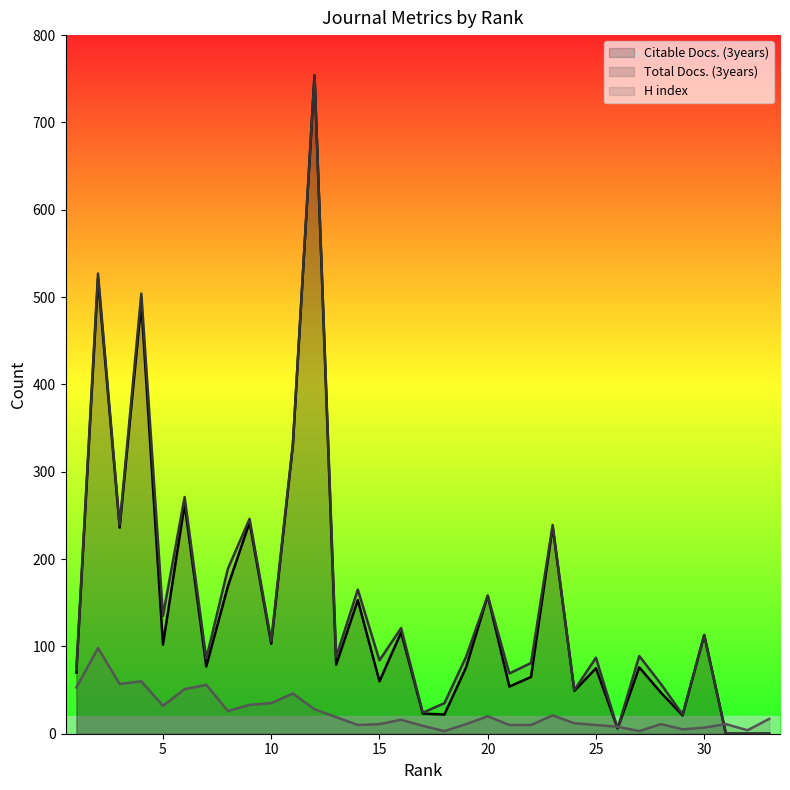

Which label corresponds to the largest value in the chart?

12